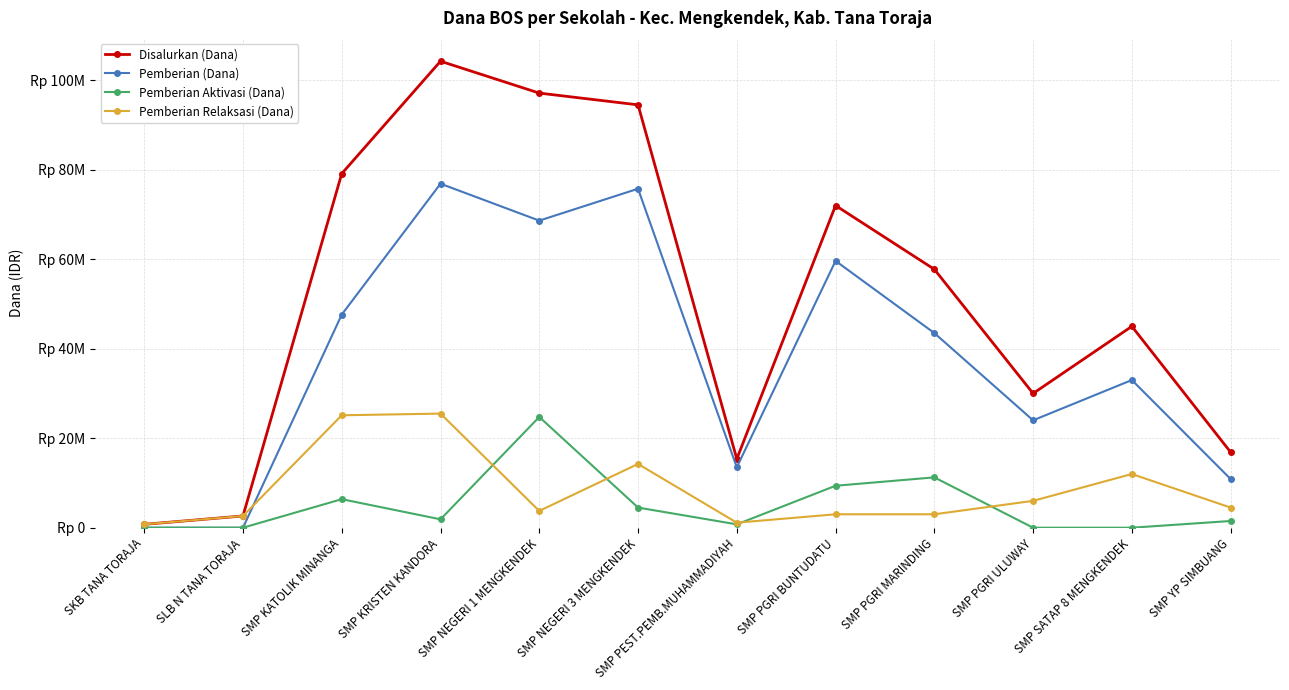

What is the difference between the maximum and minimum values in the Pemberian Aktivasi (Dana) series?

24750000